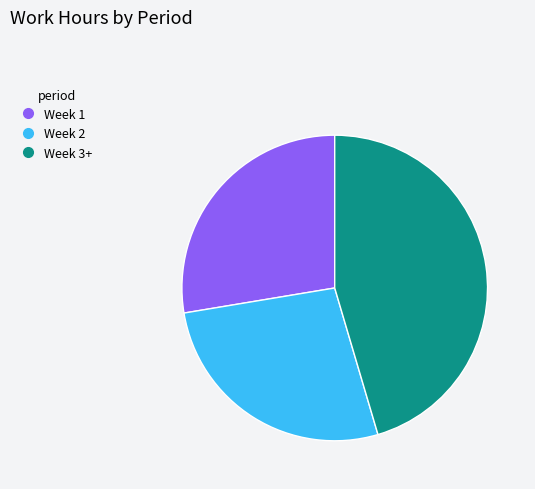

How many slices are in this pie chart?

3